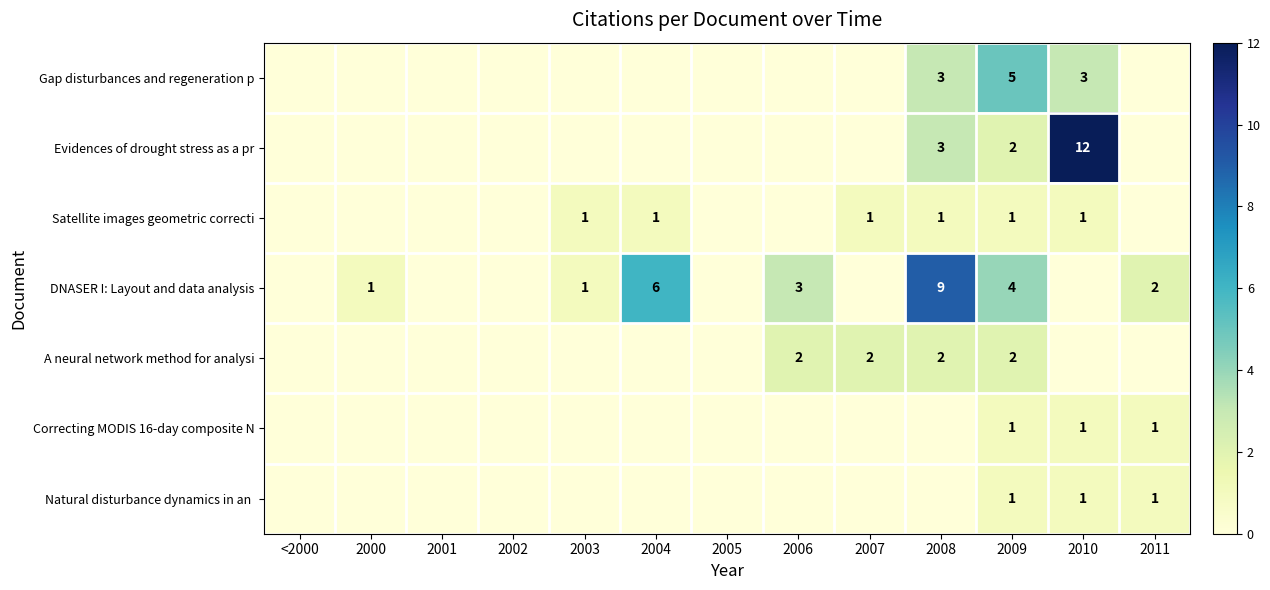

What is the sum of the DNASER I: Layout and data analysis values at 2004 and 2006?

9